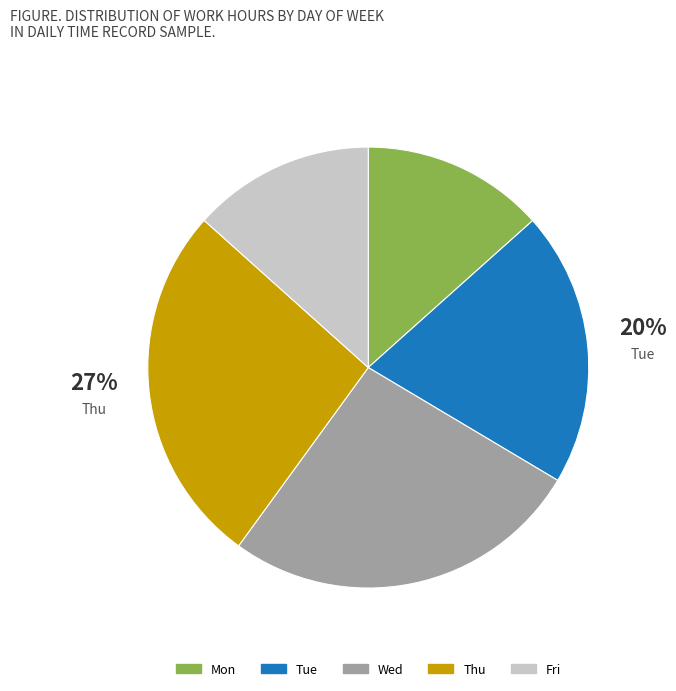

To the nearest percent, what is the average slice percentage?

20%